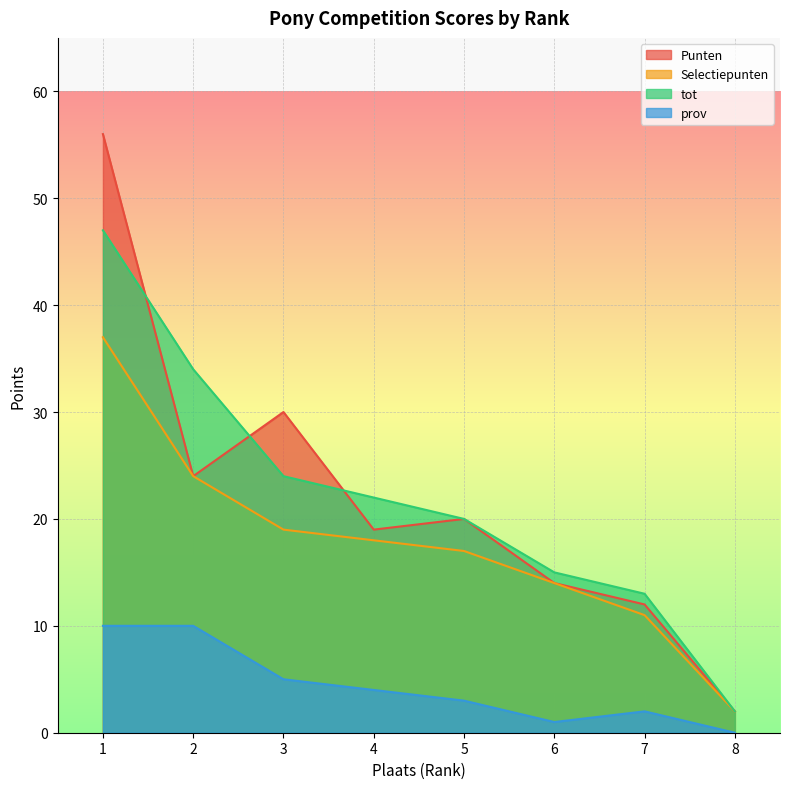

Does the chart display data point markers on the line(s)?

No